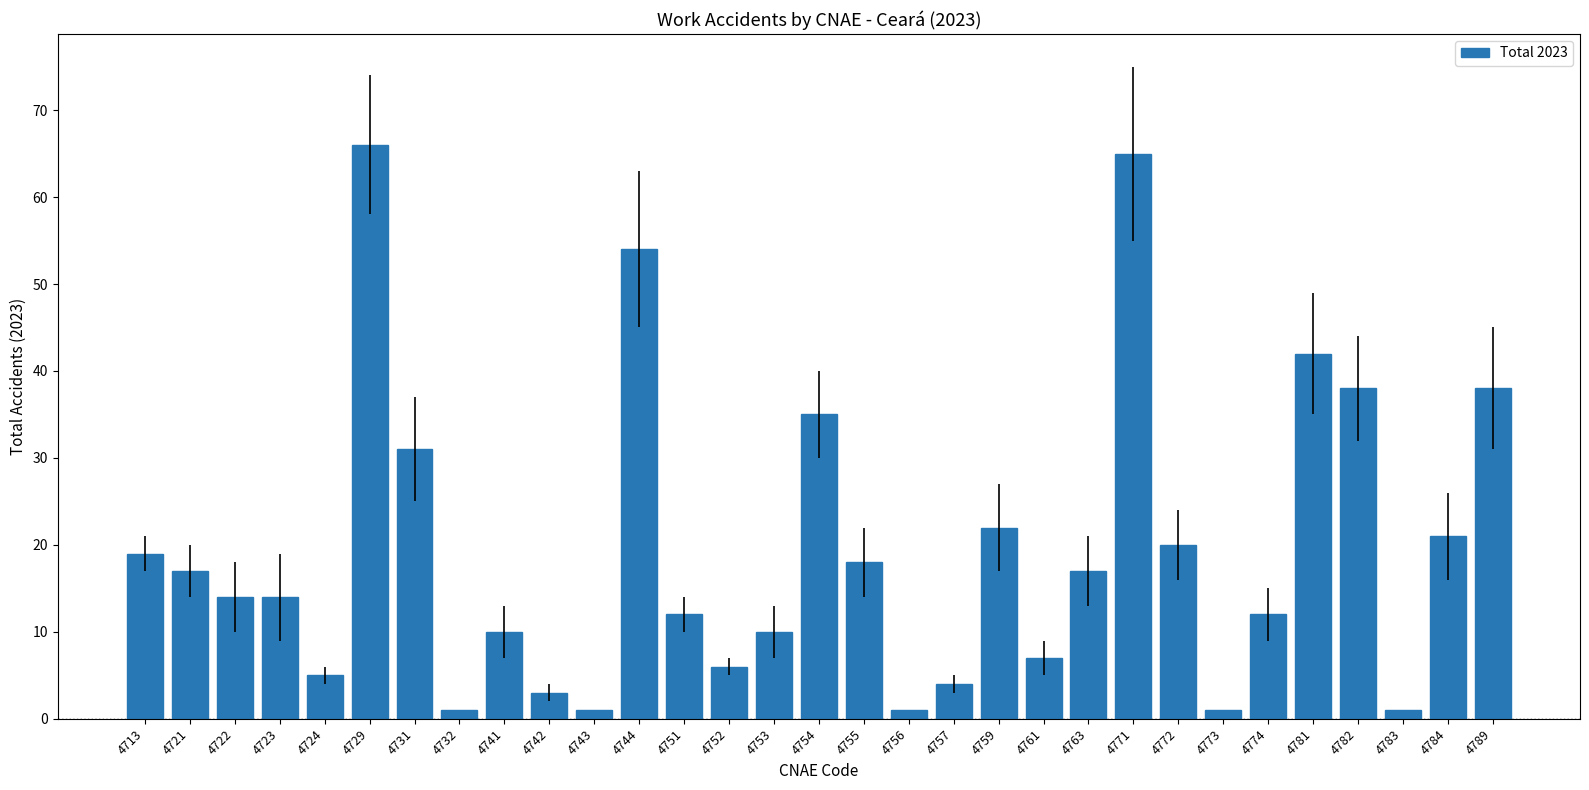

What is the value of the 26th bar from the left?

12